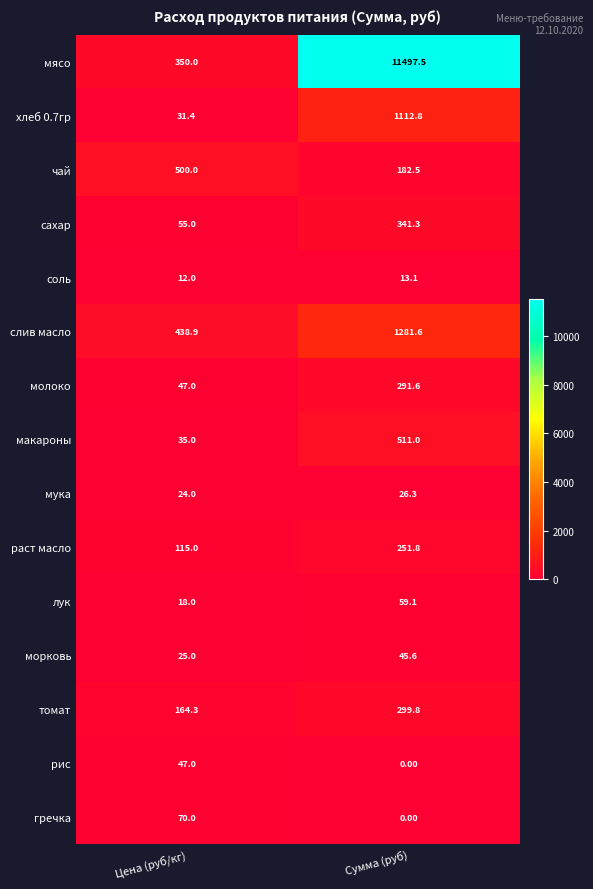

Which category has the lowest value across all series?

Сумма (руб)